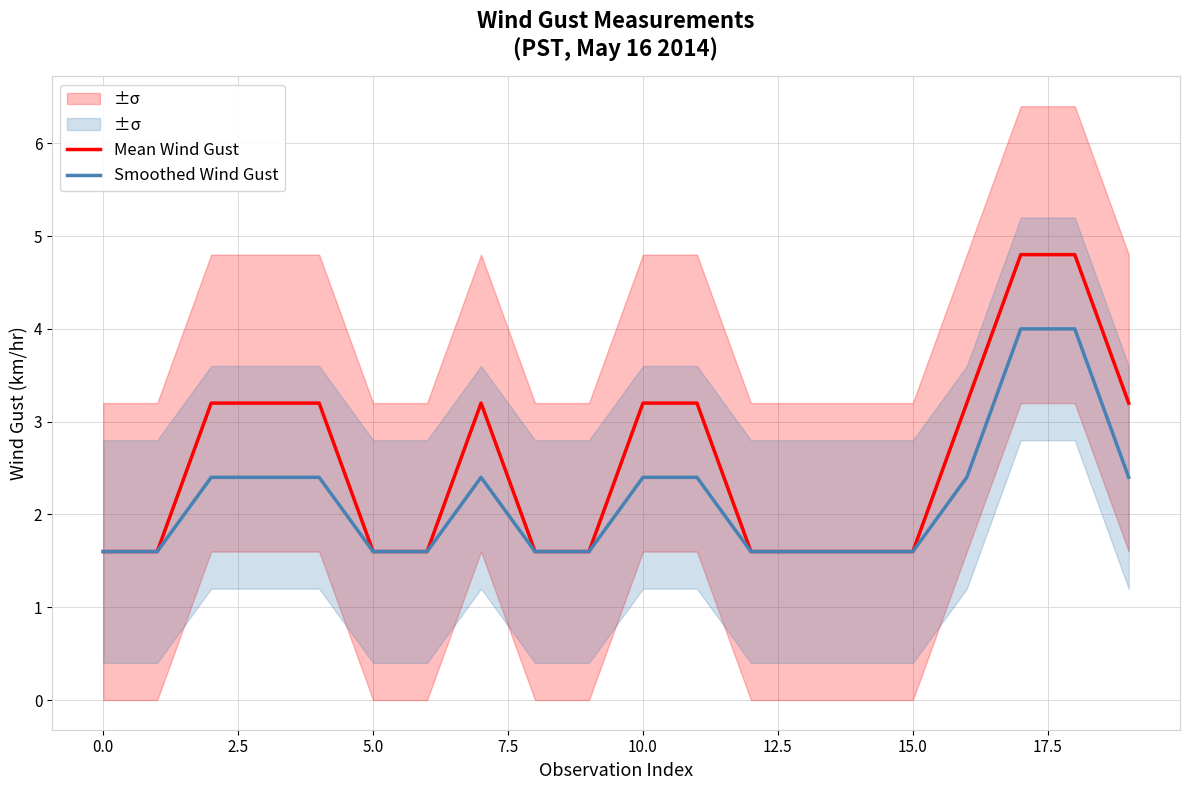

What is the label of the 7th point from the right?

13